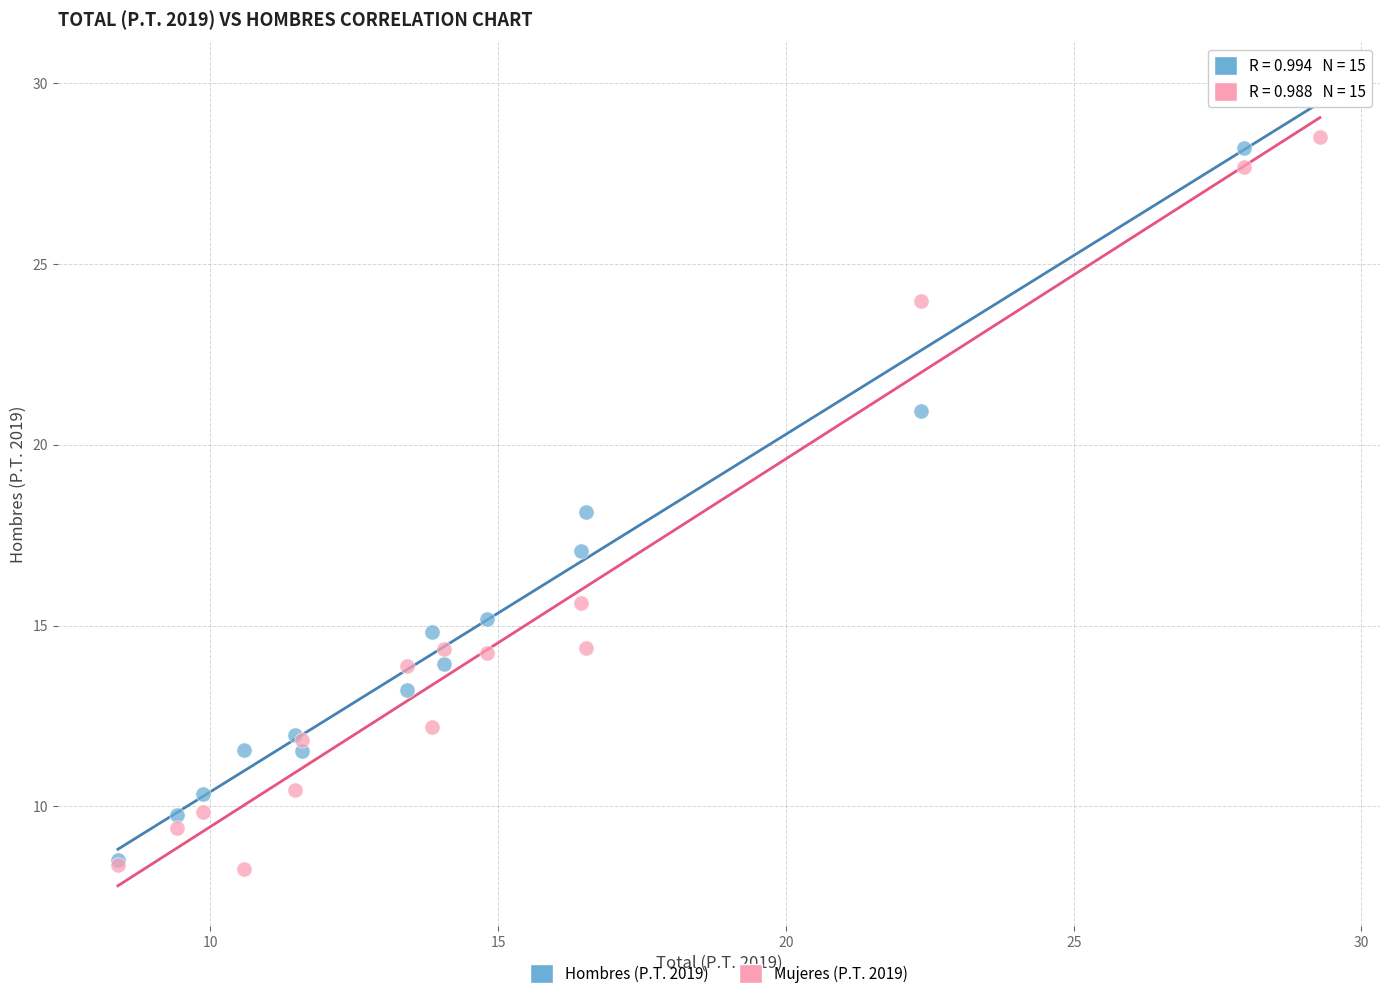

What are all the series names shown in the legend?

Hombres (P.T. 2019), Mujeres (P.T. 2019)